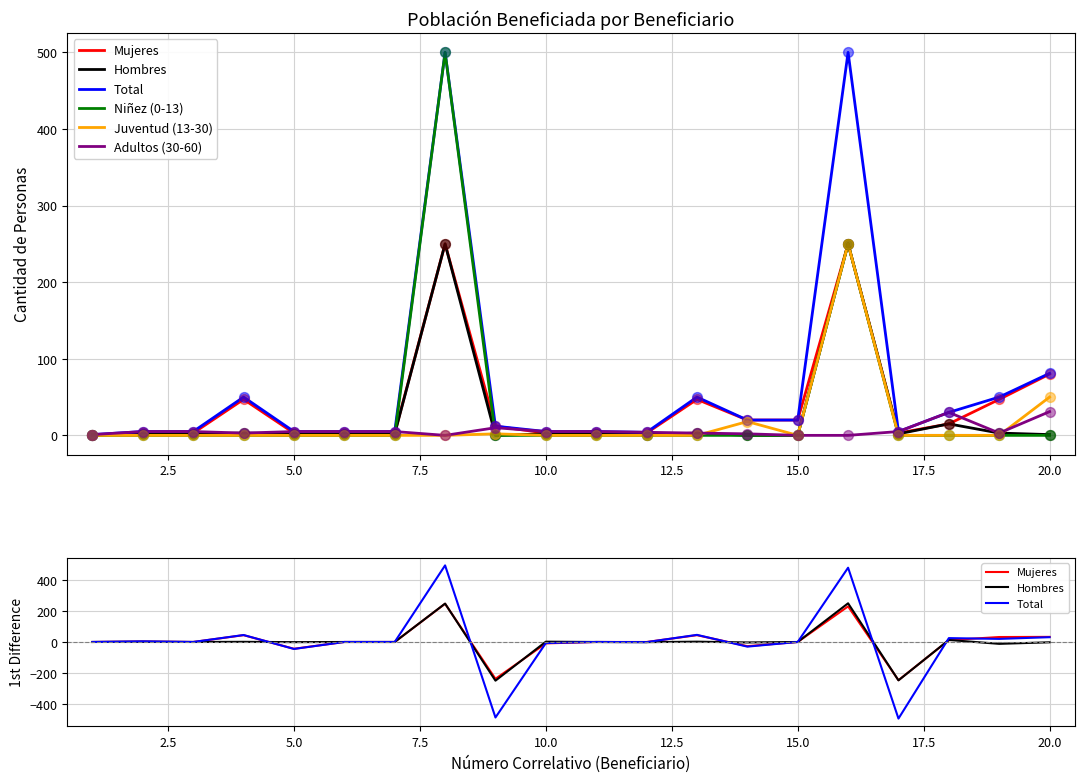

Which series has the largest total across all categories?

Niñez (0-13)